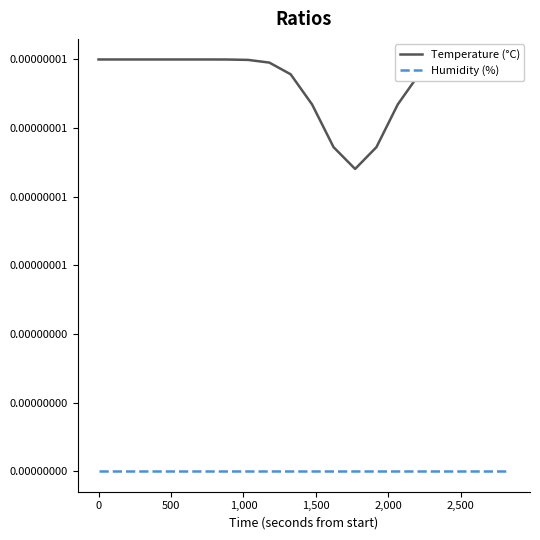

Is it true that Humidity (%) equals 0.0 at 500?

True